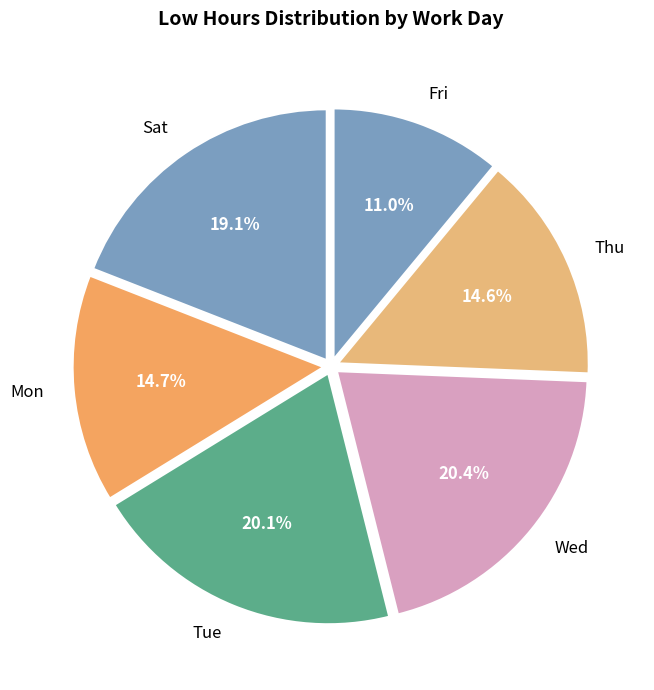

How many segments does this pie chart have?

6